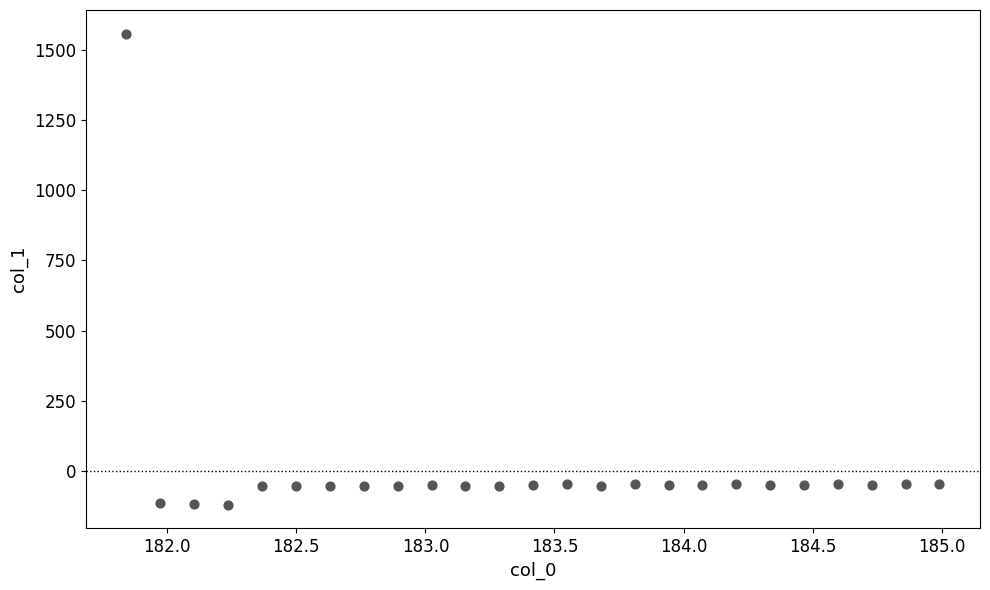

What is the range of Y values (max minus min)?

1681.6